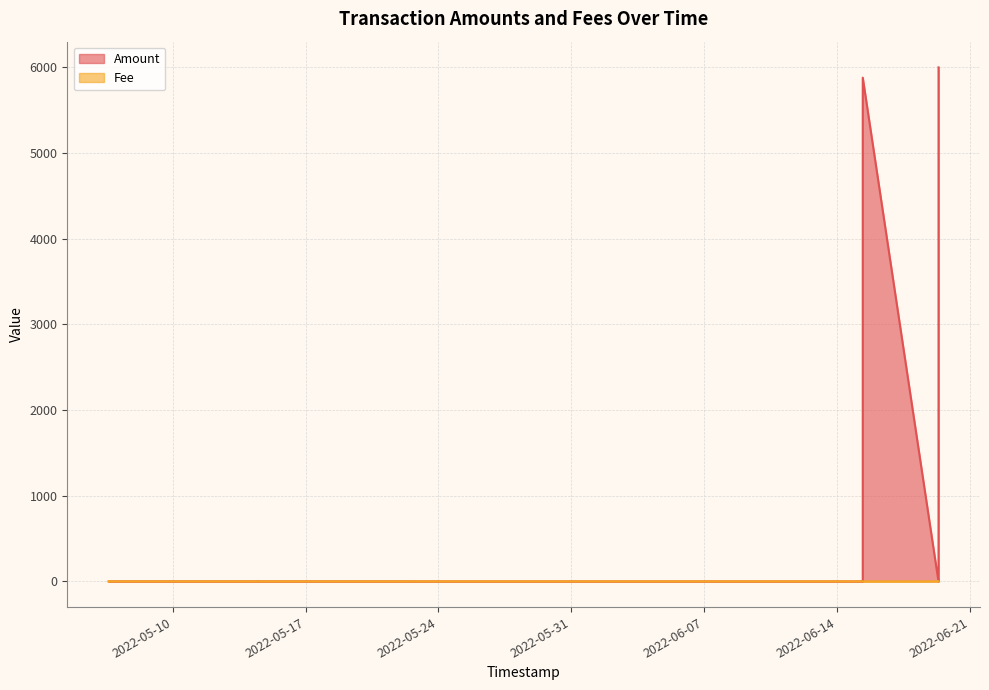

Between 2022-05-06 15:22:03 and 2022-06-15 08:12:14, which is larger?

2022-06-15 08:12:14